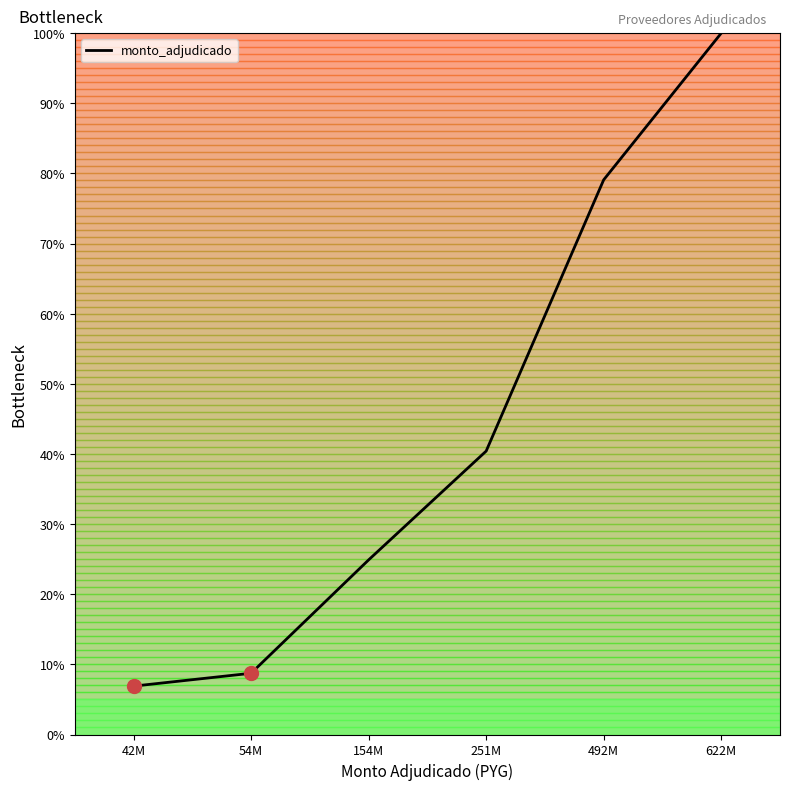

What is the difference between the maximum and second lowest values?

91.3